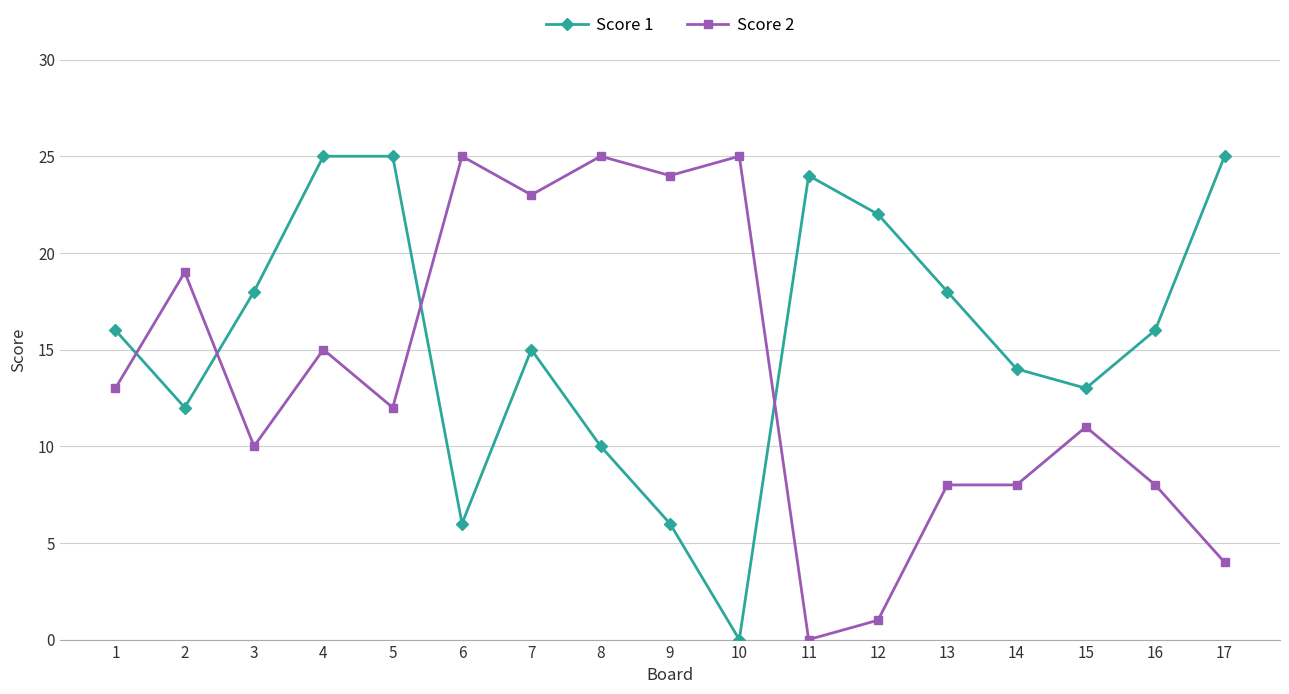

At how many categories does at least one series exceed 3?

17